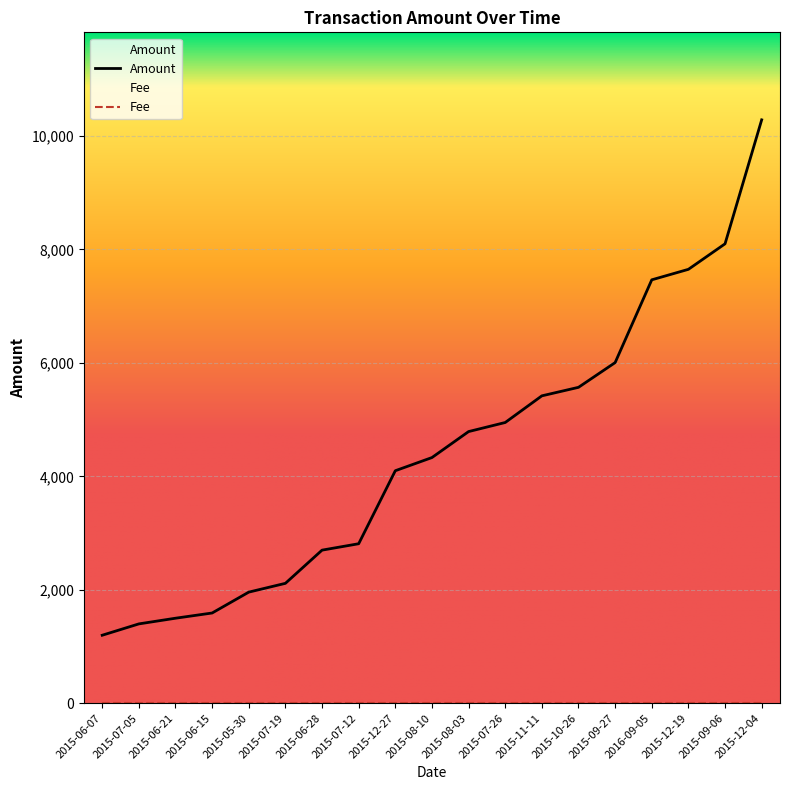

What is the sum of all values?

83929